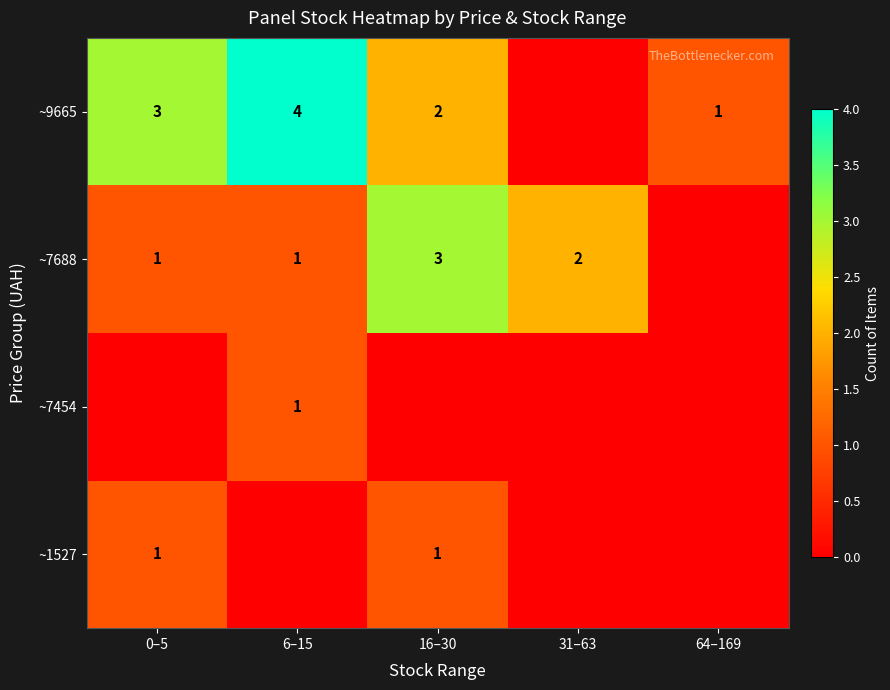

How many categories are shown in the chart?

5